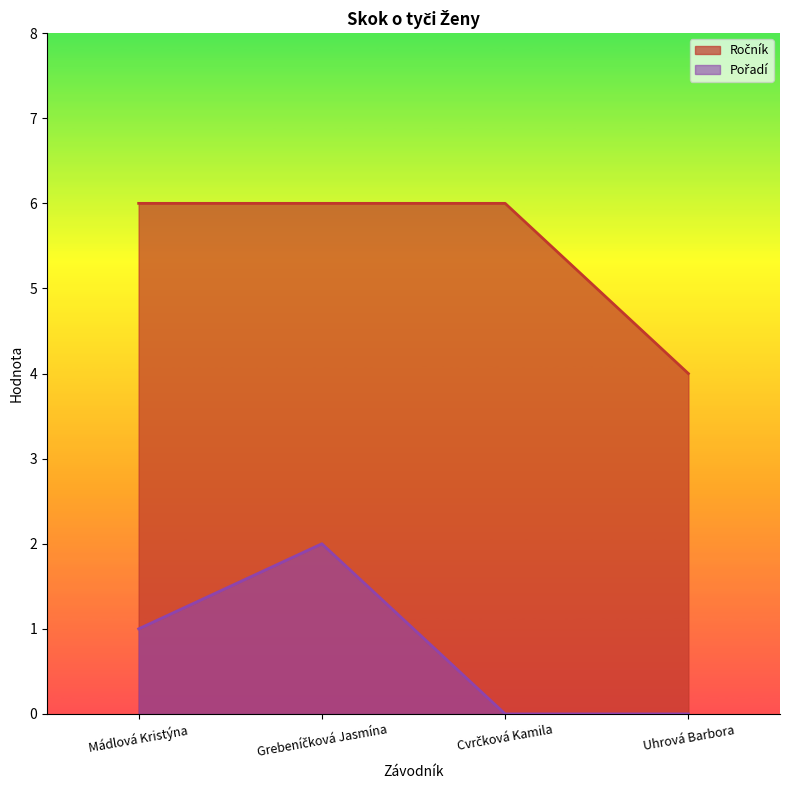

Reading right to left, what are all the values shown in this chart?

Ročník: Uhrová Barbora=4	Cvrčková Kamila=6	Grebeníčková Jasmína=6	Mádlová Kristýna=6
Pořadí: Uhrová Barbora=0	Cvrčková Kamila=0	Grebeníčková Jasmína=2	Mádlová Kristýna=1